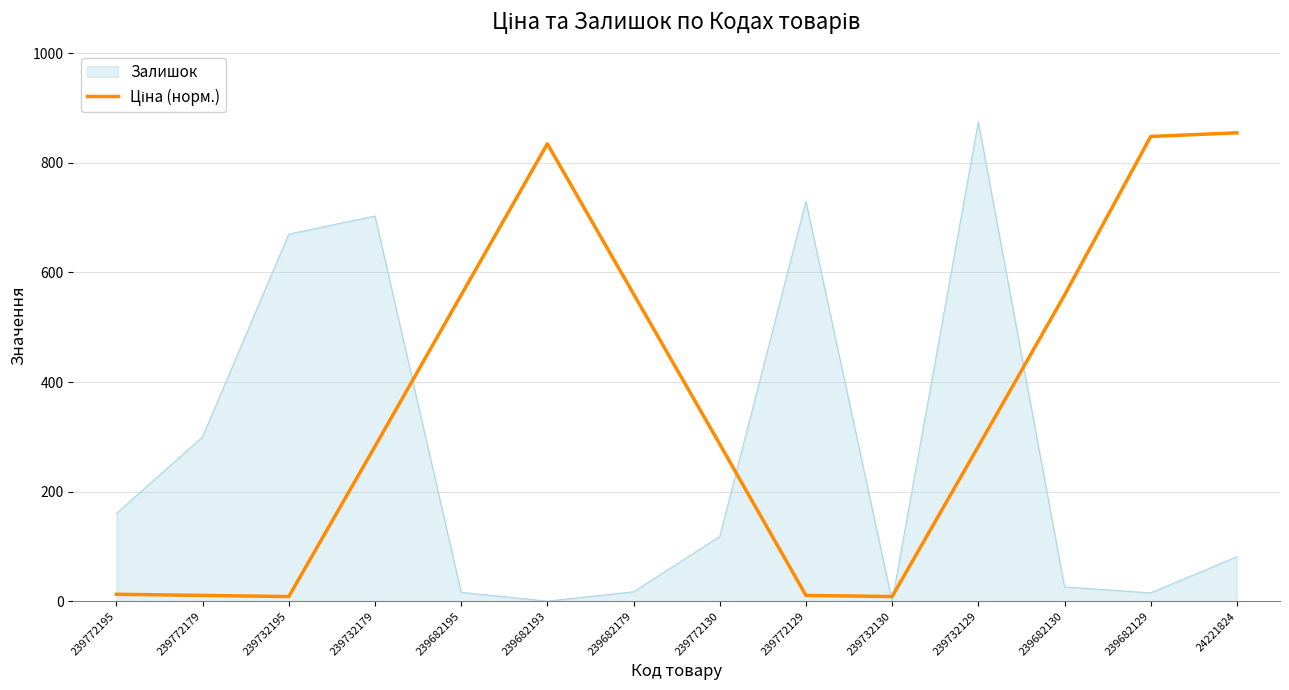

At which category does the chart reach its peak across all series?

239732129